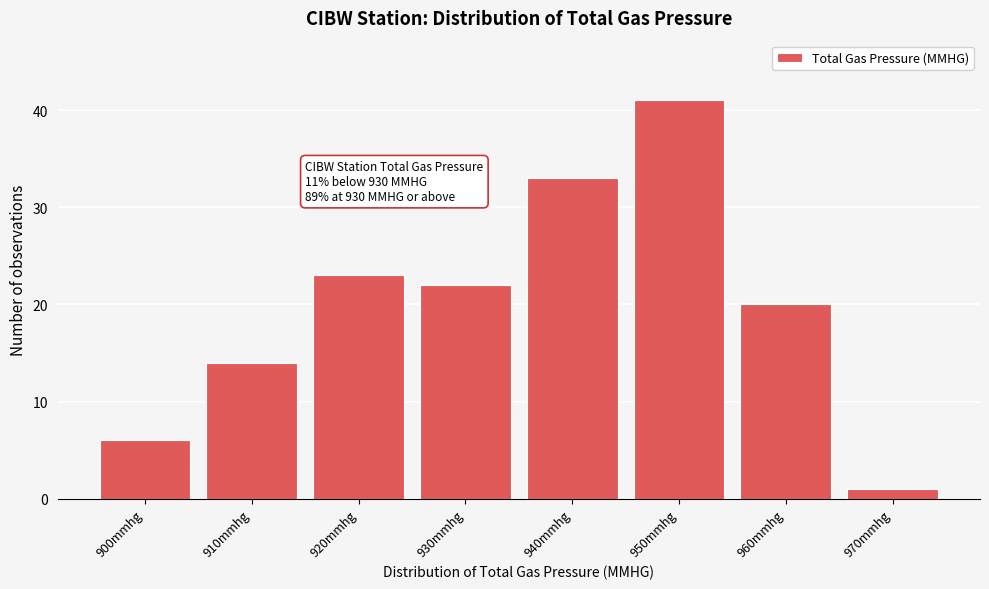

Reading right to left, extract all data points from this chart.

1	20	41	33	22	23	14	6